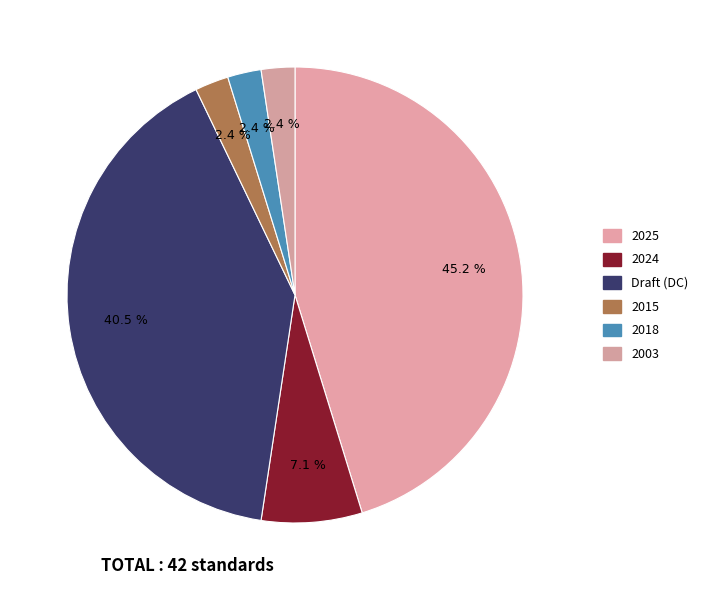

Which slice is the smallest?

2003